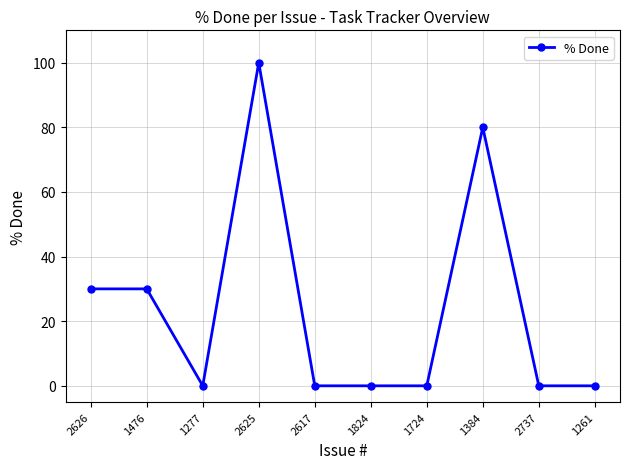

Reading right to left, list all the values displayed in this chart.

0	0	80	0	0	0	100	0	30	30